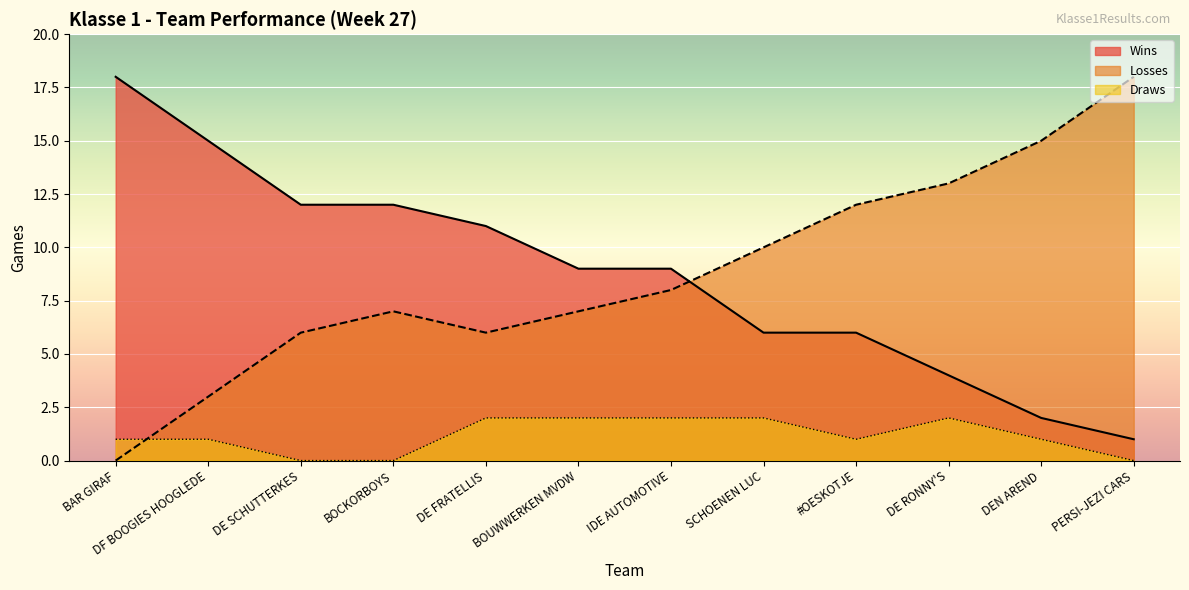

What is the average value of the Wins series?

9